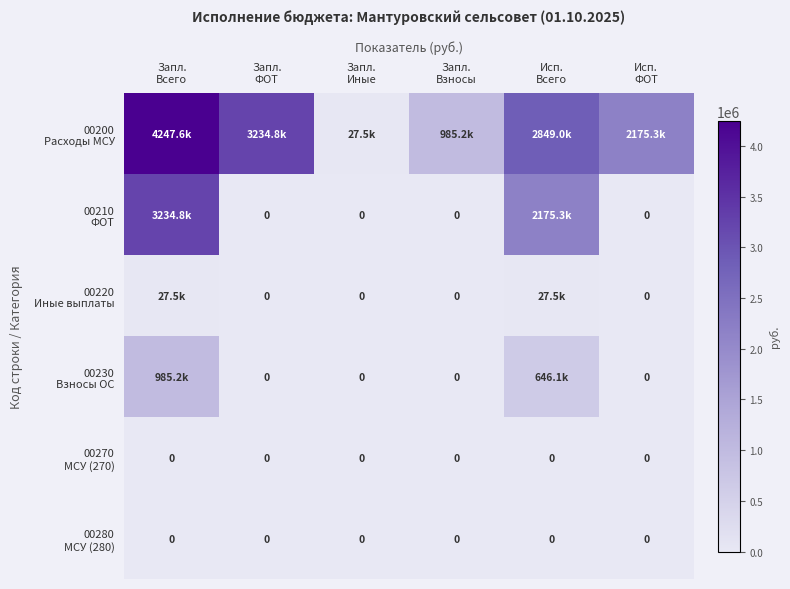

List the labels in order of 00280 МСУ (280) value, smallest first.

Запл. Всего, Запл. ФОТ, Запл. Иные, Запл. Взносы, Исп. Всего, Исп. ФОТ